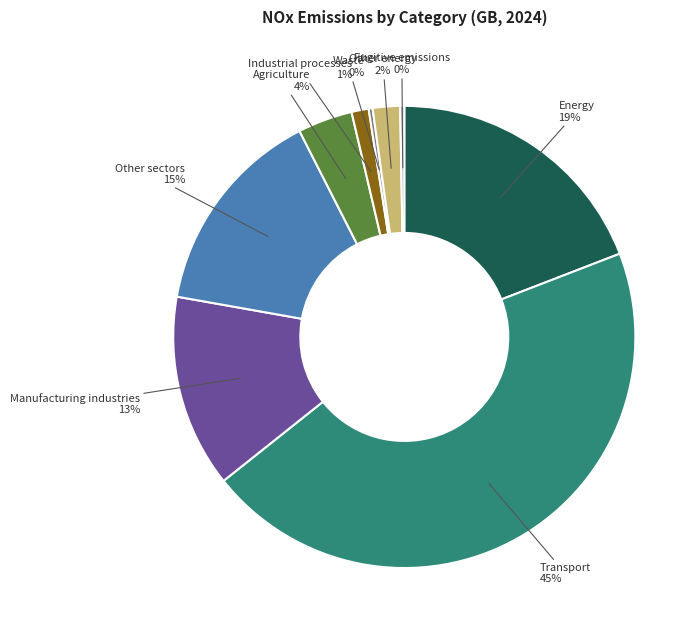

To the nearest percent, what is the difference between the largest and smallest slice percentages?

45%